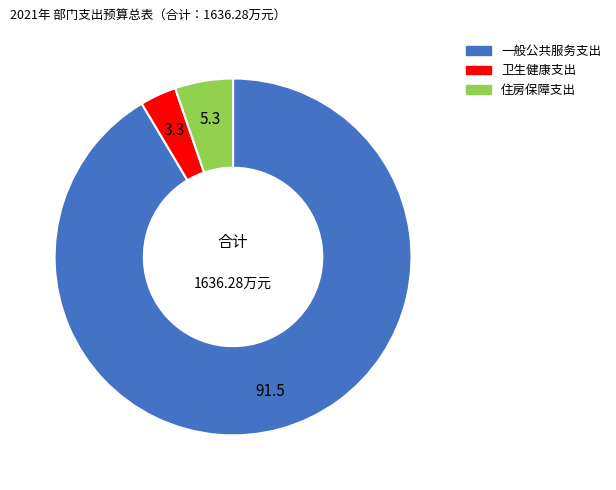

Combined, do 住房保障支出 and 一般公共服务支出 account for over 50%?

Yes